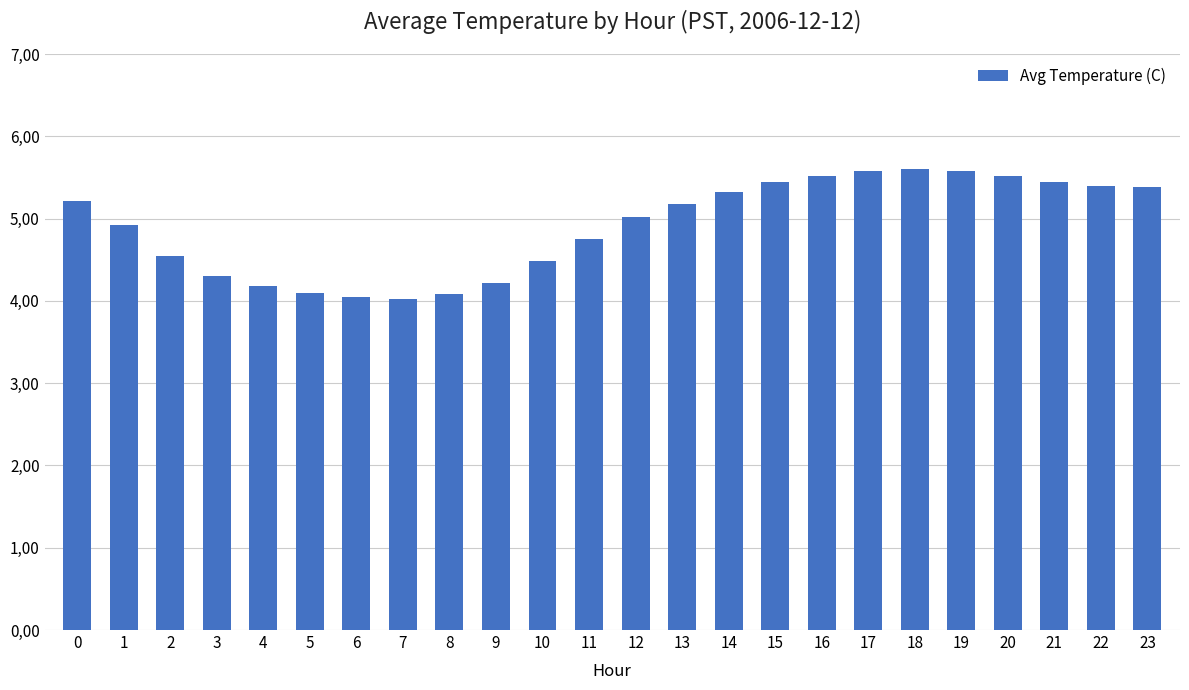

The value at 2 is 4.5. True or false?

True